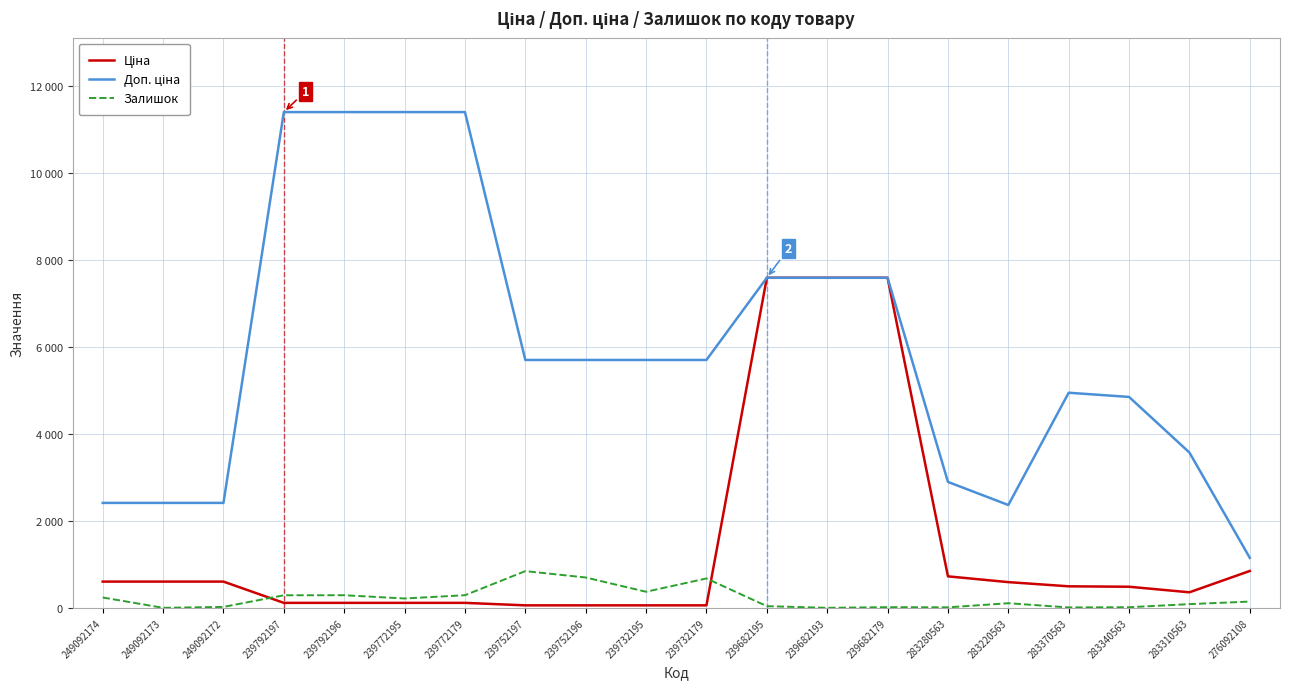

Reading left to right, extract all data points from this chart.

Ціна: 603.7	603.7	603.7	114.1	114.1	114.1	114.1	57.0	57.0	57.0	57.0	7596.5	7596.5	7596.5	724.5	591.6	495.0	485.4	357.4	848.4
Доп. ціна: 2414.8	2414.8	2414.8	11410.0	11410.0	11410.0	11410.0	5705.0	5705.0	5705.0	5705.0	7596.5	7596.5	7596.5	2897.8	2366.5	4950.4	4853.8	3573.9	1149.7
Залишок: 238.0	0.0	21.0	289.0	290.0	215.0	290.0	845.0	698.0	370.0	676.0	38.0	0.0	15.0	11.0	106.0	9.0	14.0	85.0	144.0